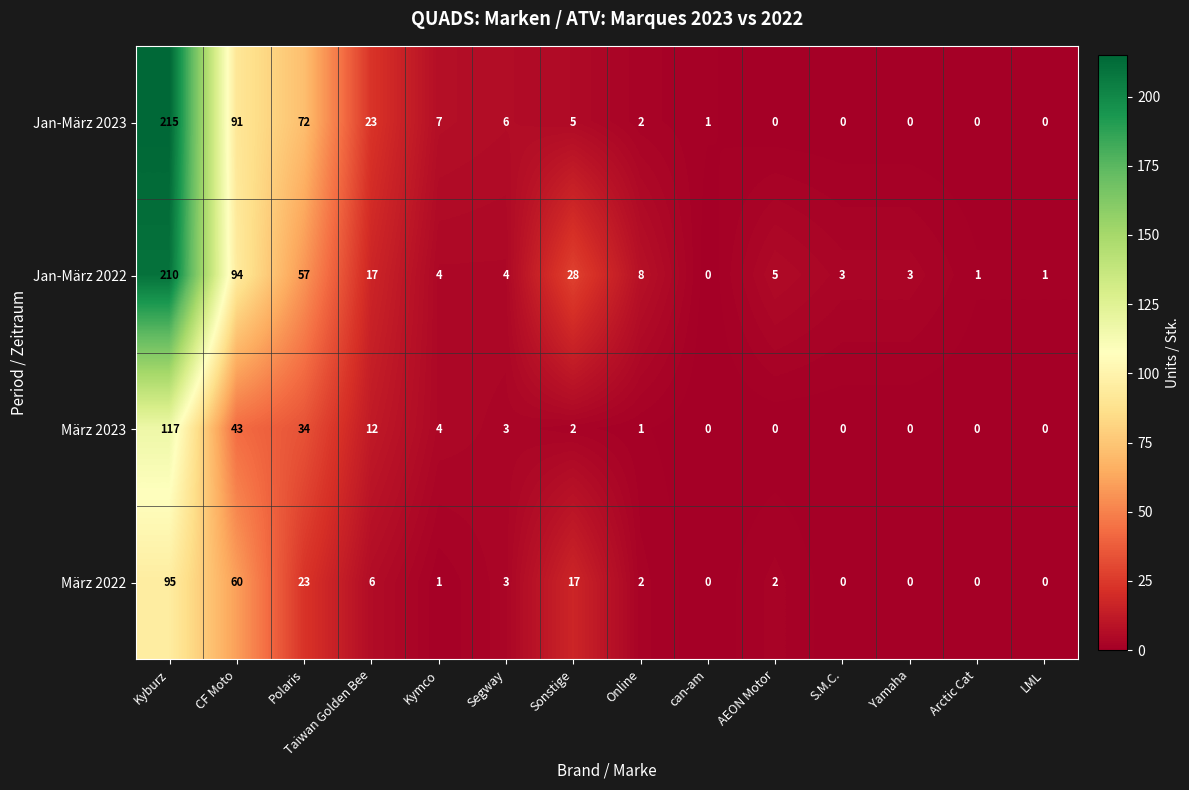

How many values in the Jan-März 2022 series are below 5?

7